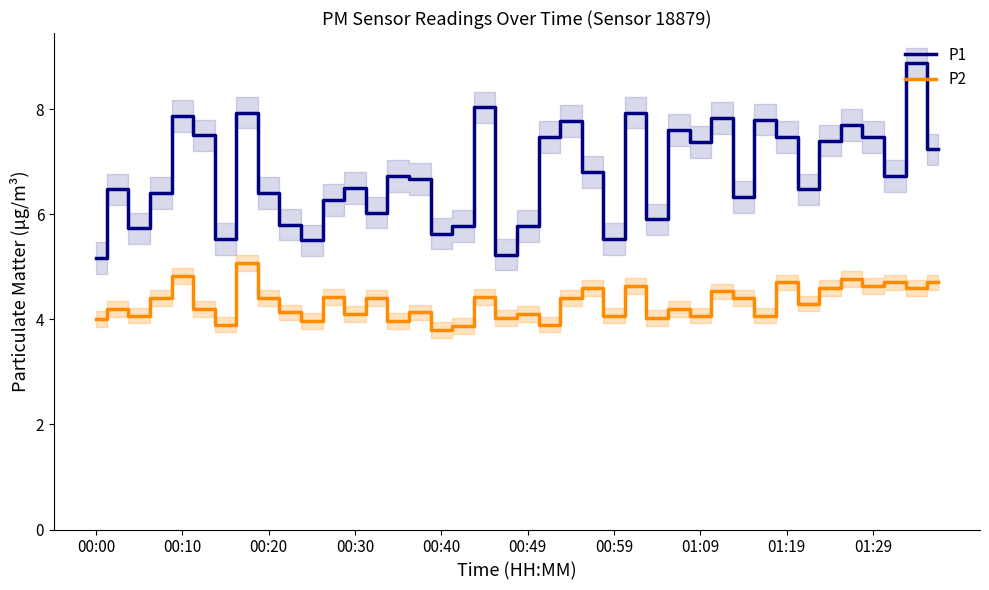

List the series in order of their peak value, lowest first.

P2, P1